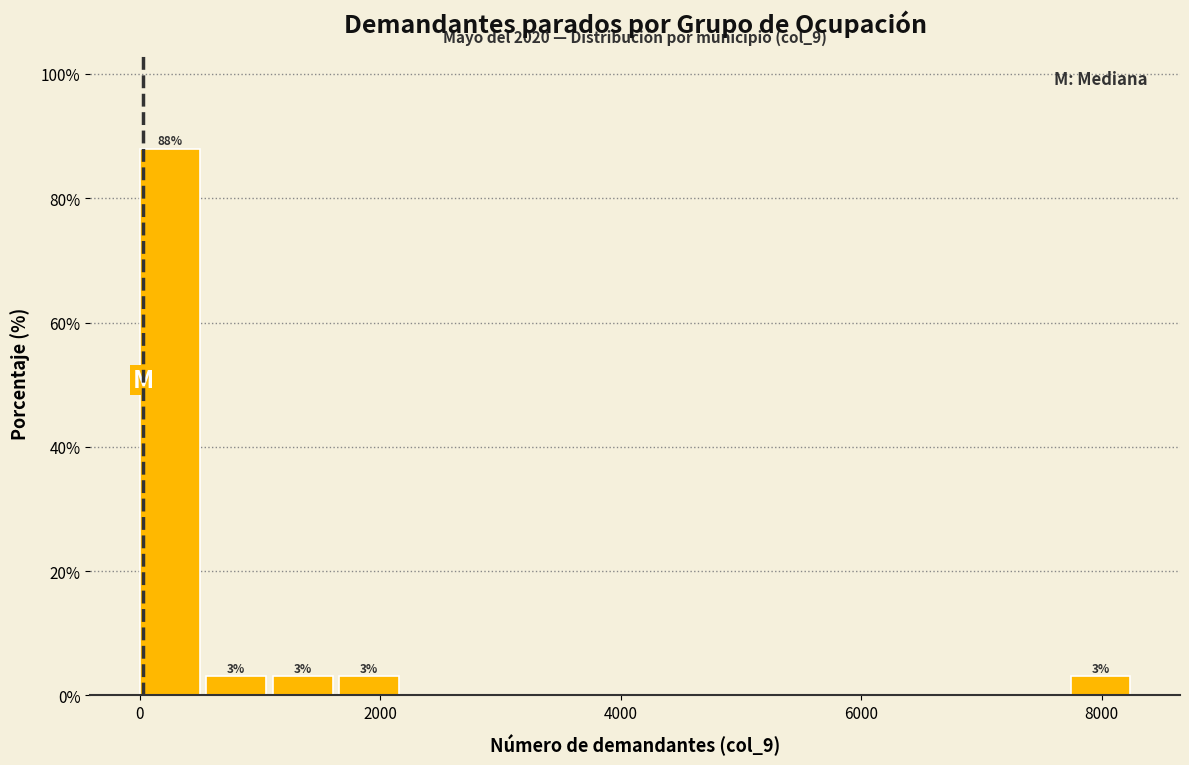

Read against the x-axis, roughly where is the centre of the tallest bar?

200